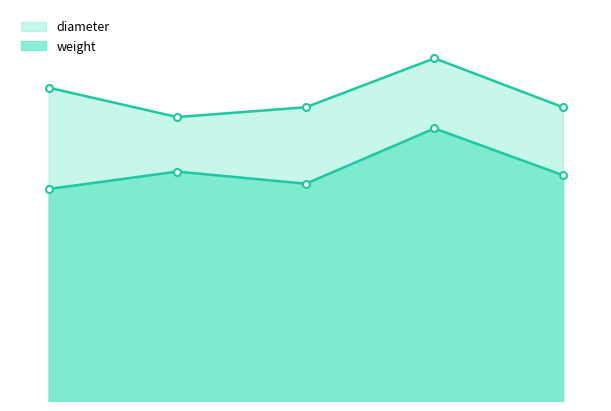

What is the difference between the maximum and minimum values in the weight series?

6.2